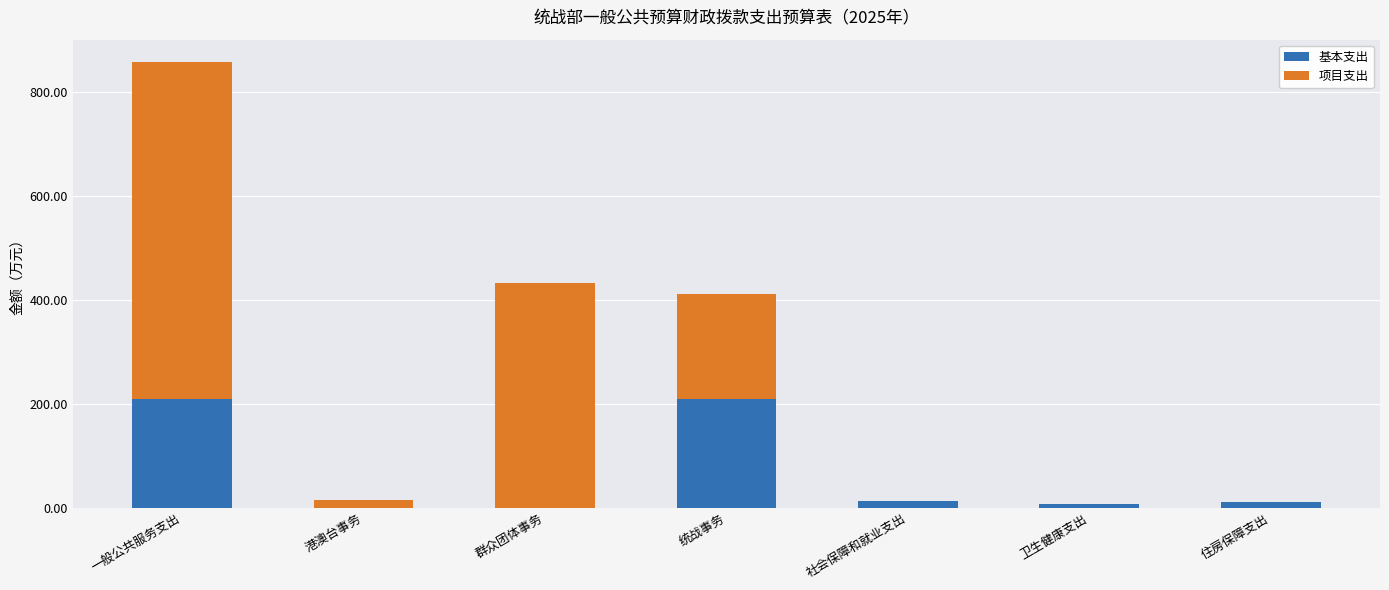

How many data points in 基本支出 are above 10?

4